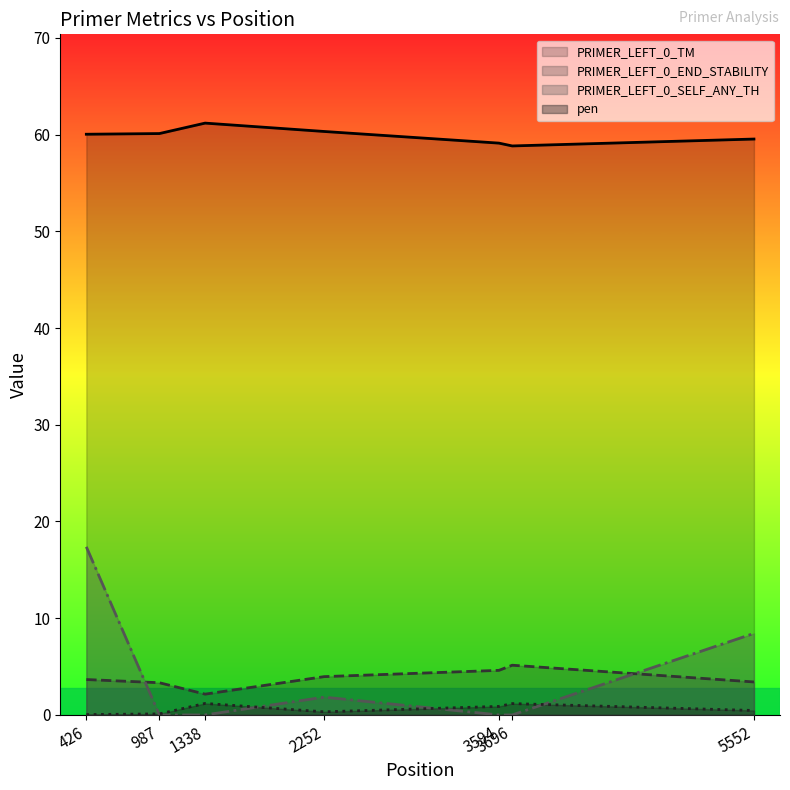

What is the difference between the PRIMER_LEFT_0_END_STABILITY values at 987 and 2252?

0.6